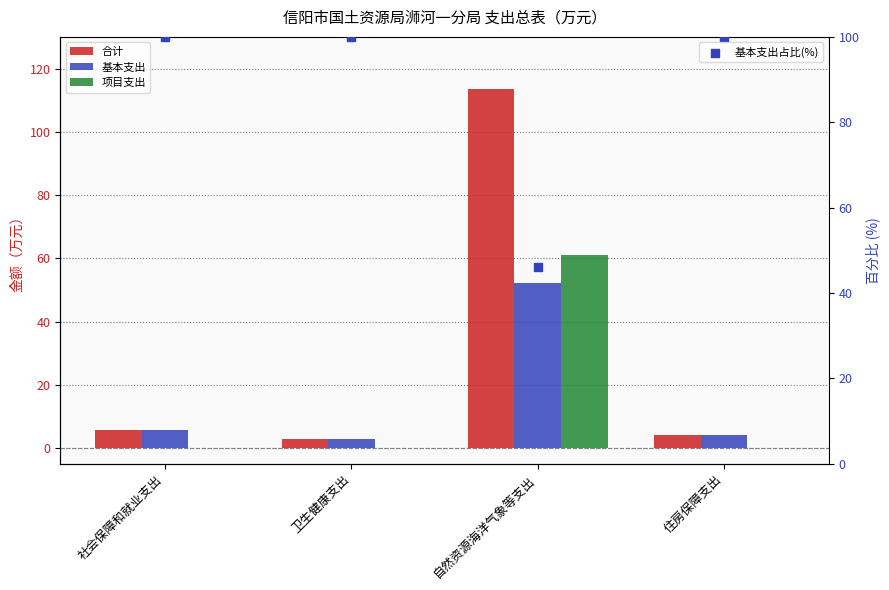

Which series reaches the maximum Y coordinate?

合计